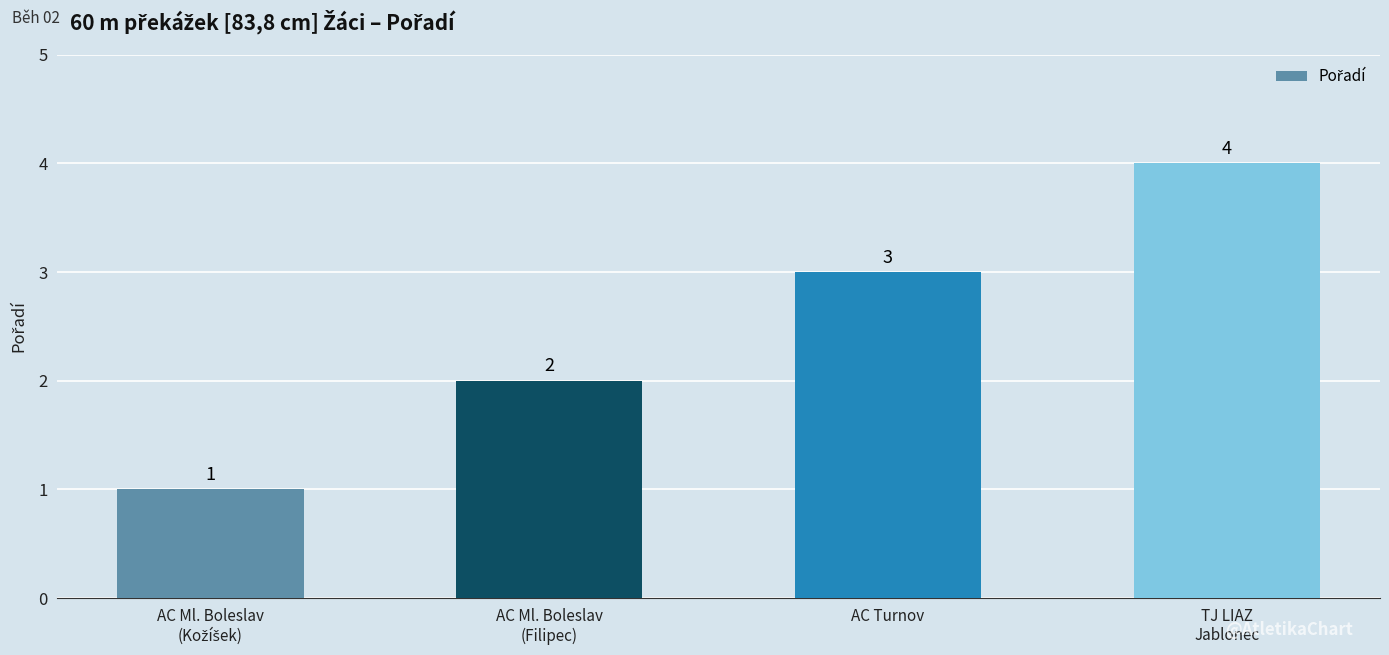

Count the values in the range 2 to 4.

3